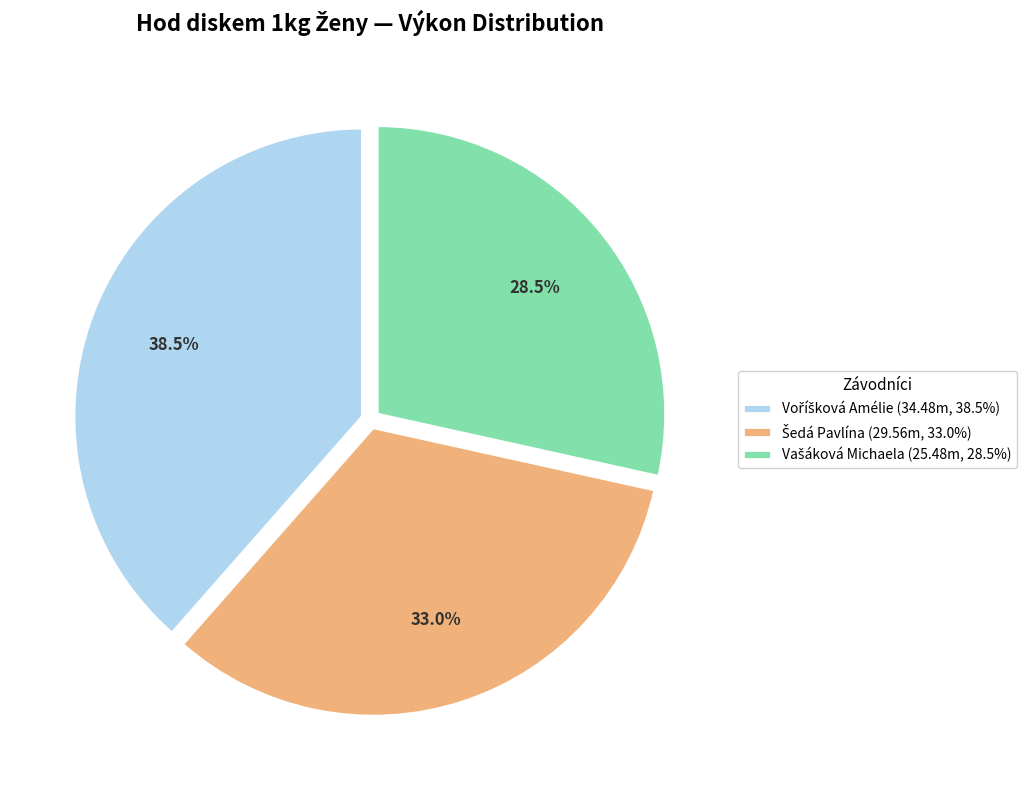

Is there a majority slice in this chart?

No